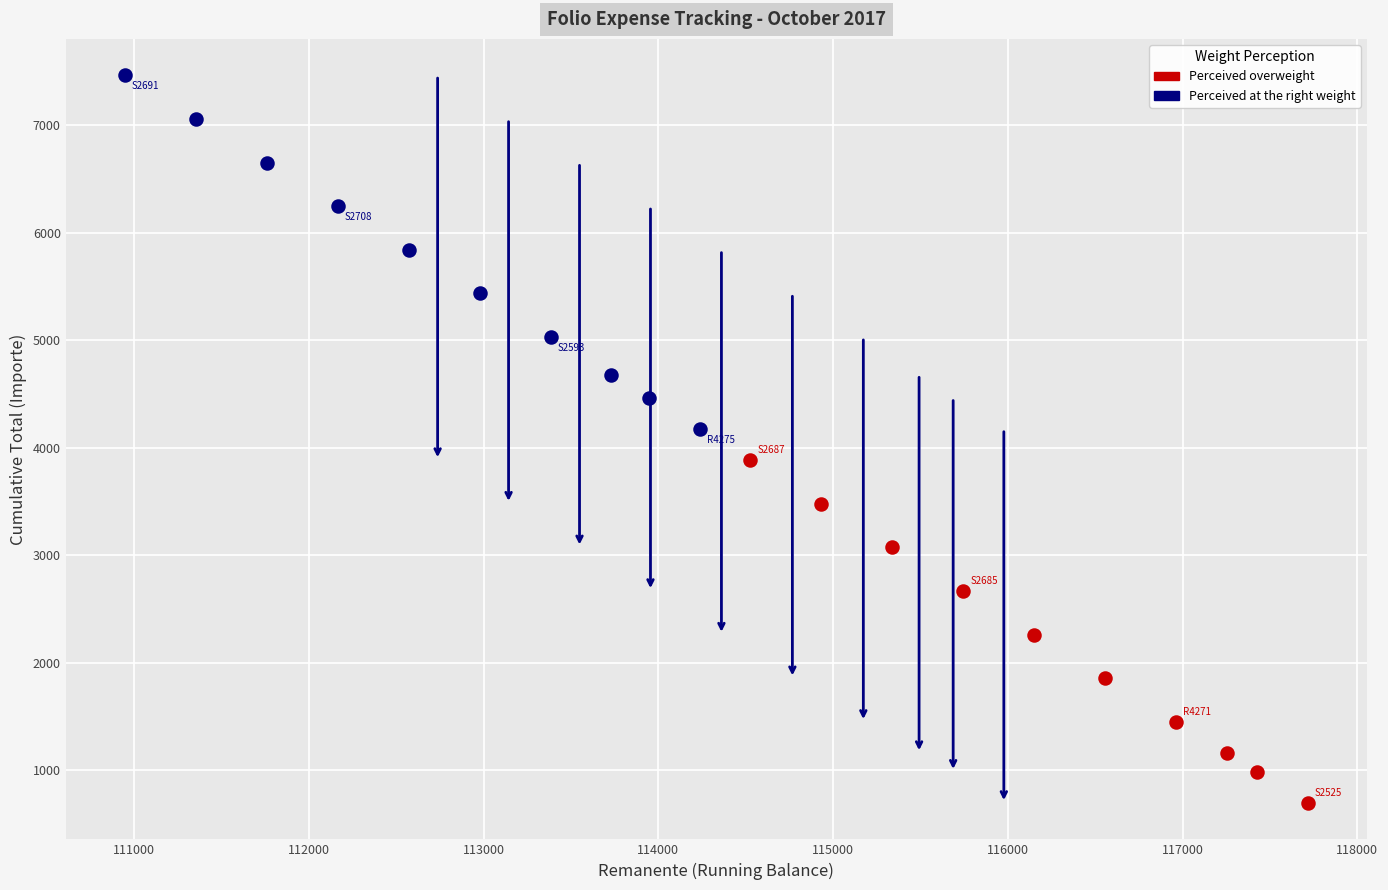

Which series contains the highest Y value?

Perceived at the right weight